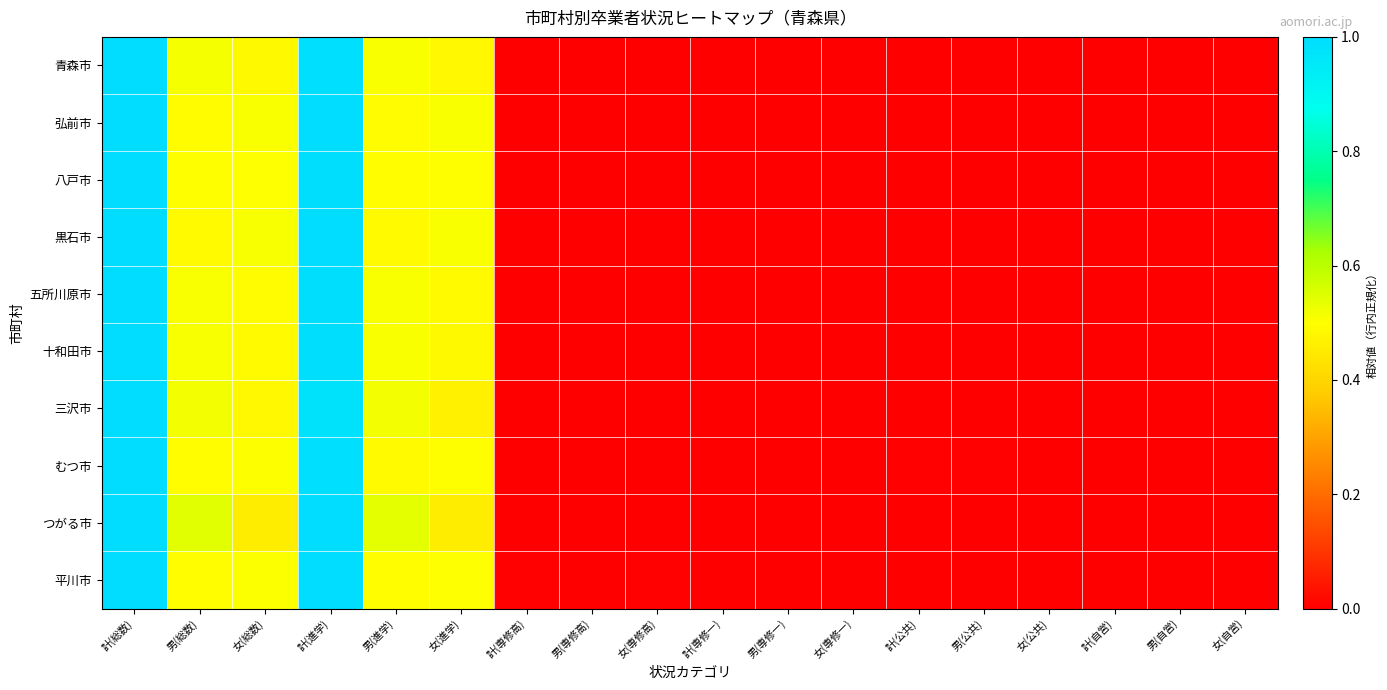

Reading left to right, transcribe all the data shown in this chart.

青森市: 計(総数)=1.0	男(総数)=0.5	女(総数)=0.5	計(進学)=1.0	男(進学)=0.5	女(進学)=0.5	計(専修高)=0.0	男(専修高)=0.0	女(専修高)=0.0	計(専修一)=0.0	男(専修一)=0.0	女(専修一)=0.0	計(公共)=0.0	男(公共)=0.0	女(公共)=0.0	計(自営)=0.0	男(自営)=0.0	女(自営)=0.0
弘前市: 計(総数)=1.0	男(総数)=0.5	女(総数)=0.5	計(進学)=1.0	男(進学)=0.5	女(進学)=0.5	計(専修高)=0.0	男(専修高)=0.0	女(専修高)=0.0	計(専修一)=0.0	男(専修一)=0.0	女(専修一)=0.0	計(公共)=0.0	男(公共)=0.0	女(公共)=0.0	計(自営)=0.0	男(自営)=0.0	女(自営)=0.0
八戸市: 計(総数)=1.0	男(総数)=0.5	女(総数)=0.5	計(進学)=1.0	男(進学)=0.5	女(進学)=0.5	計(専修高)=0.0	男(専修高)=0.0	女(専修高)=0.0	計(専修一)=0.0	男(専修一)=0.0	女(専修一)=0.0	計(公共)=0.0	男(公共)=0.0	女(公共)=0.0	計(自営)=0.0	男(自営)=0.0	女(自営)=0.0
黒石市: 計(総数)=1.0	男(総数)=0.5	女(総数)=0.5	計(進学)=1.0	男(進学)=0.5	女(進学)=0.5	計(専修高)=0.0	男(専修高)=0.0	女(専修高)=0.0	計(専修一)=0.0	男(専修一)=0.0	女(専修一)=0.0	計(公共)=0.0	男(公共)=0.0	女(公共)=0.0	計(自営)=0.0	男(自営)=0.0	女(自営)=0.0
五所川原市: 計(総数)=1.0	男(総数)=0.5	女(総数)=0.5	計(進学)=1.0	男(進学)=0.5	女(進学)=0.5	計(専修高)=0.0	男(専修高)=0.0	女(専修高)=0.0	計(専修一)=0.0	男(専修一)=0.0	女(専修一)=0.0	計(公共)=0.0	男(公共)=0.0	女(公共)=0.0	計(自営)=0.0	男(自営)=0.0	女(自営)=0.0
十和田市: 計(総数)=1.0	男(総数)=0.5	女(総数)=0.5	計(進学)=1.0	男(進学)=0.5	女(進学)=0.5	計(専修高)=0.0	男(専修高)=0.0	女(専修高)=0.0	計(専修一)=0.0	男(専修一)=0.0	女(専修一)=0.0	計(公共)=0.0	男(公共)=0.0	女(公共)=0.0	計(自営)=0.0	男(自営)=0.0	女(自営)=0.0
三沢市: 計(総数)=1.0	男(総数)=0.5	女(総数)=0.5	計(進学)=1.0	男(進学)=0.5	女(進学)=0.5	計(専修高)=0.0	男(専修高)=0.0	女(専修高)=0.0	計(専修一)=0.0	男(専修一)=0.0	女(専修一)=0.0	計(公共)=0.0	男(公共)=0.0	女(公共)=0.0	計(自営)=0.0	男(自営)=0.0	女(自営)=0.0
むつ市: 計(総数)=1.0	男(総数)=0.5	女(総数)=0.5	計(進学)=1.0	男(進学)=0.5	女(進学)=0.5	計(専修高)=0.0	男(専修高)=0.0	女(専修高)=0.0	計(専修一)=0.0	男(専修一)=0.0	女(専修一)=0.0	計(公共)=0.0	男(公共)=0.0	女(公共)=0.0	計(自営)=0.0	男(自営)=0.0	女(自営)=0.0
つがる市: 計(総数)=1.0	男(総数)=0.5	女(総数)=0.5	計(進学)=1.0	男(進学)=0.5	女(進学)=0.5	計(専修高)=0.0	男(専修高)=0.0	女(専修高)=0.0	計(専修一)=0.0	男(専修一)=0.0	女(専修一)=0.0	計(公共)=0.0	男(公共)=0.0	女(公共)=0.0	計(自営)=0.0	男(自営)=0.0	女(自営)=0.0
平川市: 計(総数)=1.0	男(総数)=0.5	女(総数)=0.5	計(進学)=1.0	男(進学)=0.5	女(進学)=0.5	計(専修高)=0.0	男(専修高)=0.0	女(専修高)=0.0	計(専修一)=0.0	男(専修一)=0.0	女(専修一)=0.0	計(公共)=0.0	男(公共)=0.0	女(公共)=0.0	計(自営)=0.0	男(自営)=0.0	女(自営)=0.0